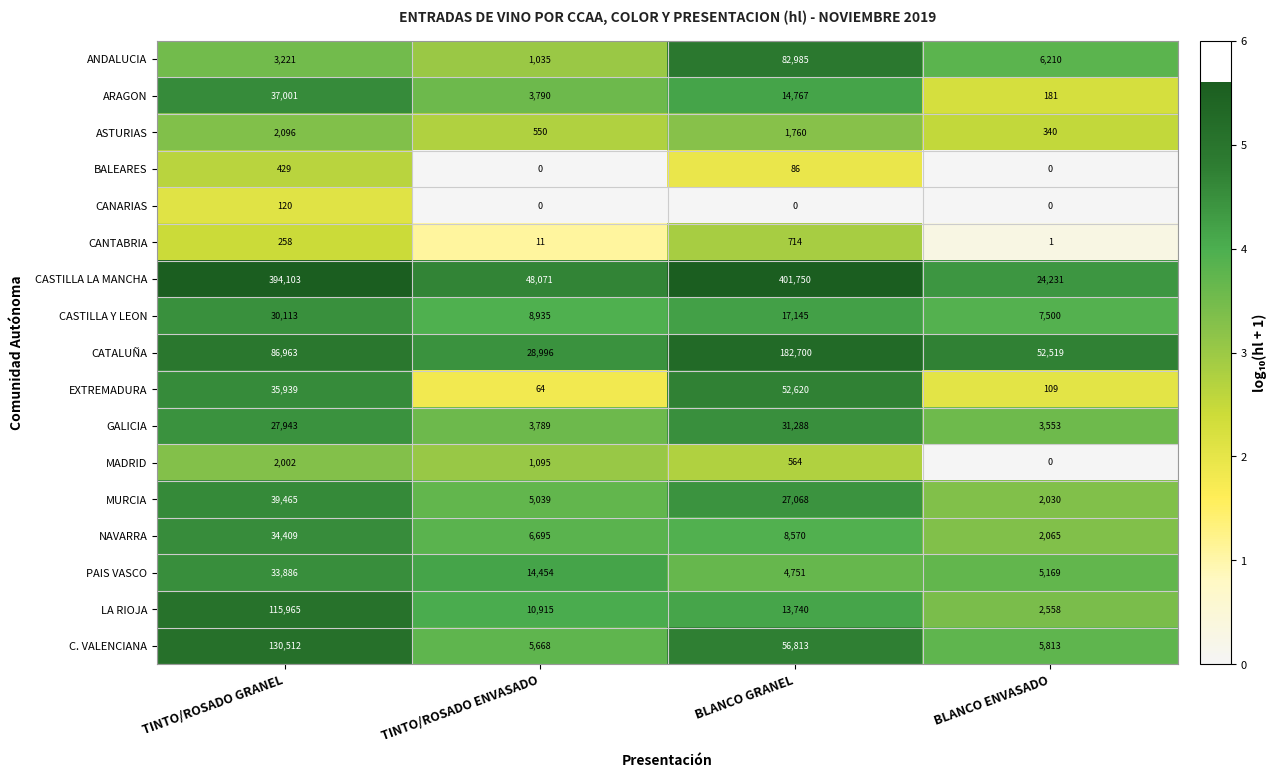

What is the maximum value shown in the chart?

401750